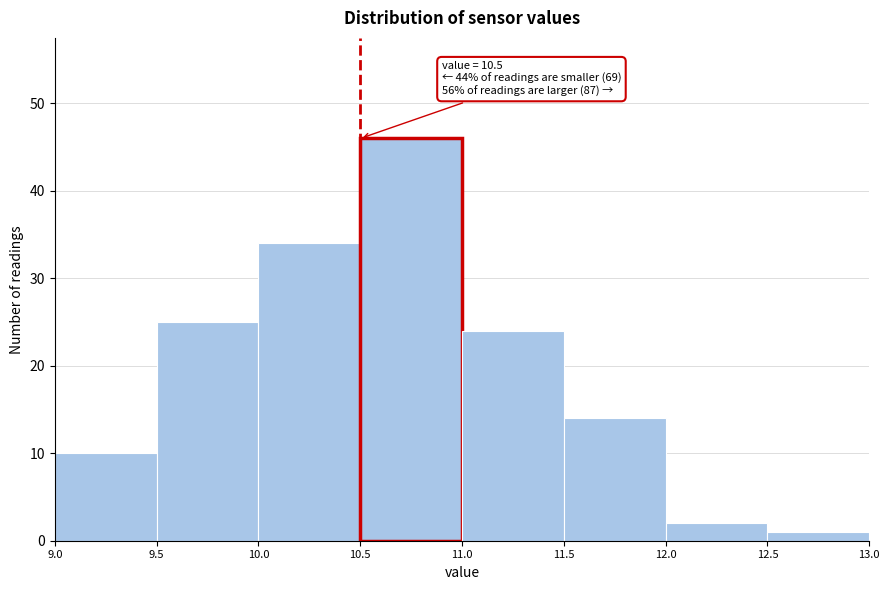

Which range on the x-axis has the tallest bar?

10.5 to 11.0